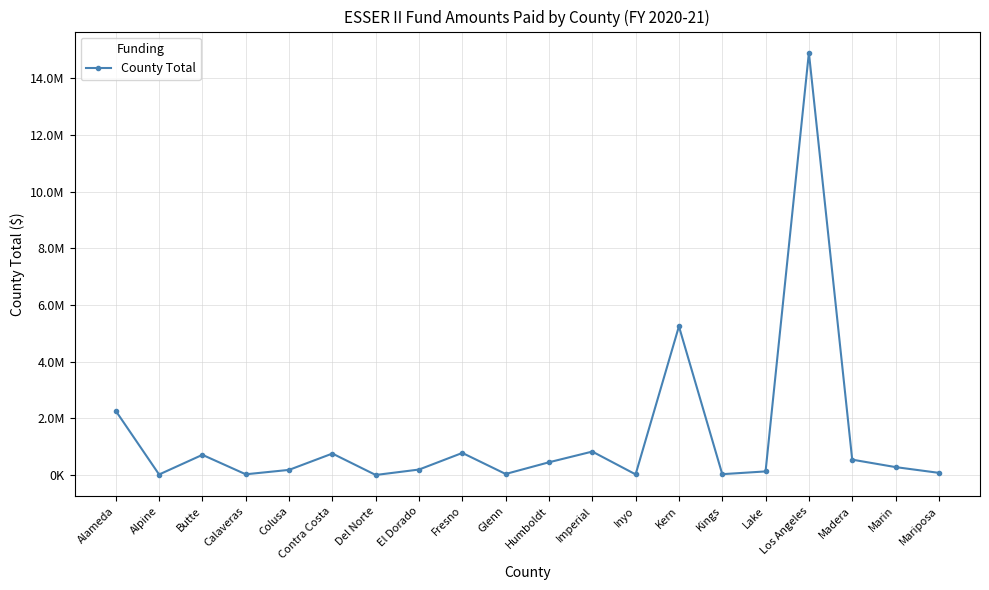

Reading left to right, what are all the values shown in this chart?

2263459	17301	711805	24682	180198	757124	291	192156	778962	35526	448865	826691	21290	5248471	28754	126032	14909368	541511	278818	75431